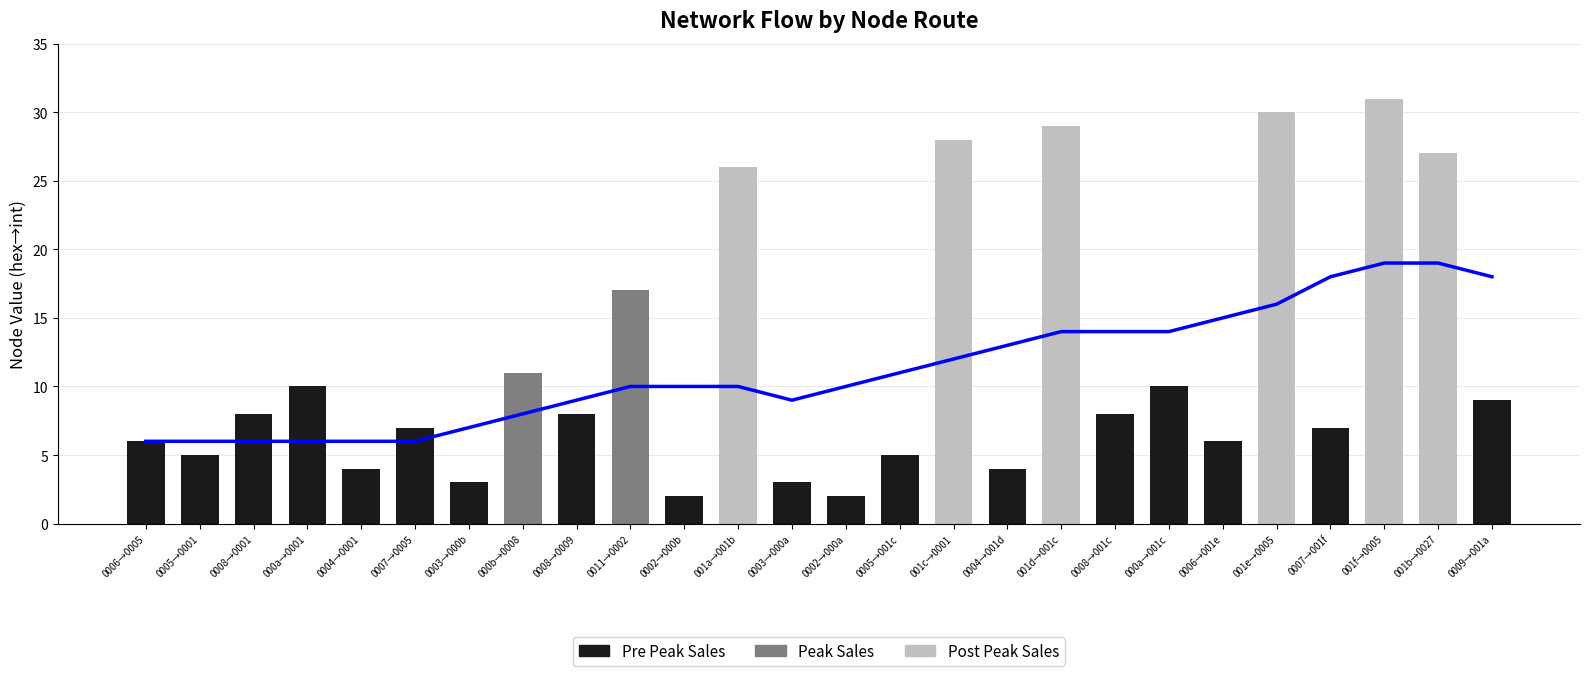

How many categories are shown in the chart?

26